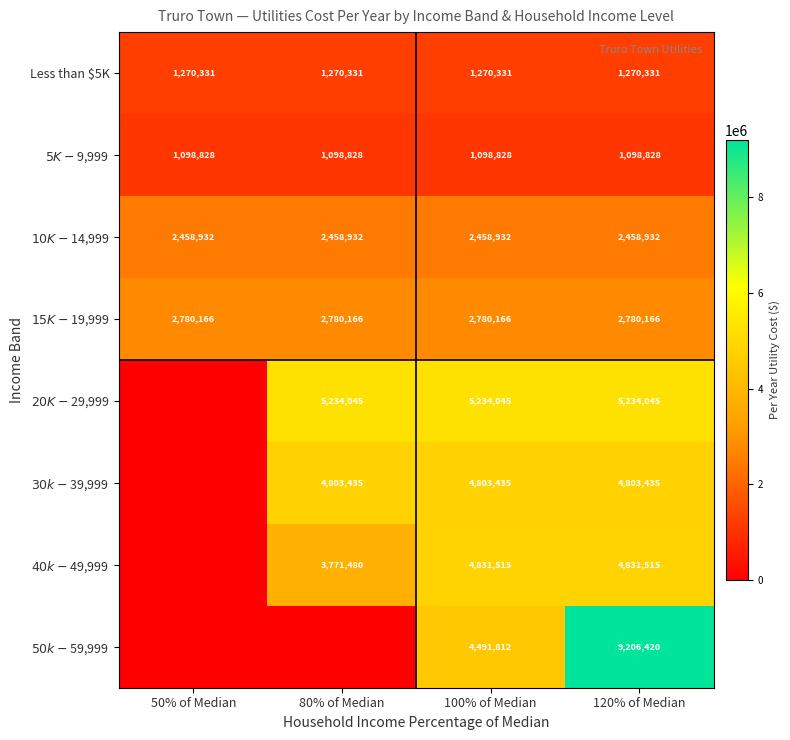

What is the average value of the Less than $5K series?

1270331